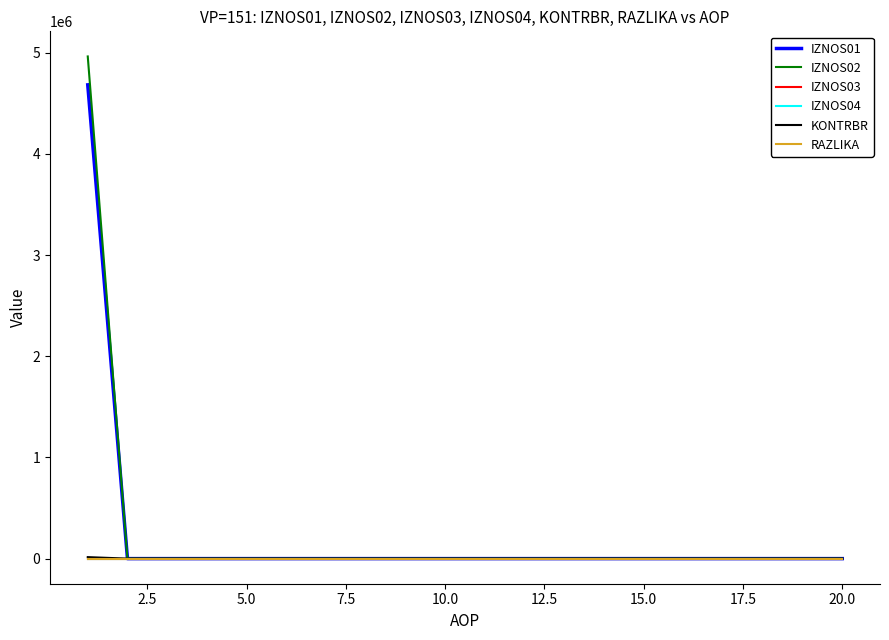

How many RAZLIKA values are between 0 and 1?

20